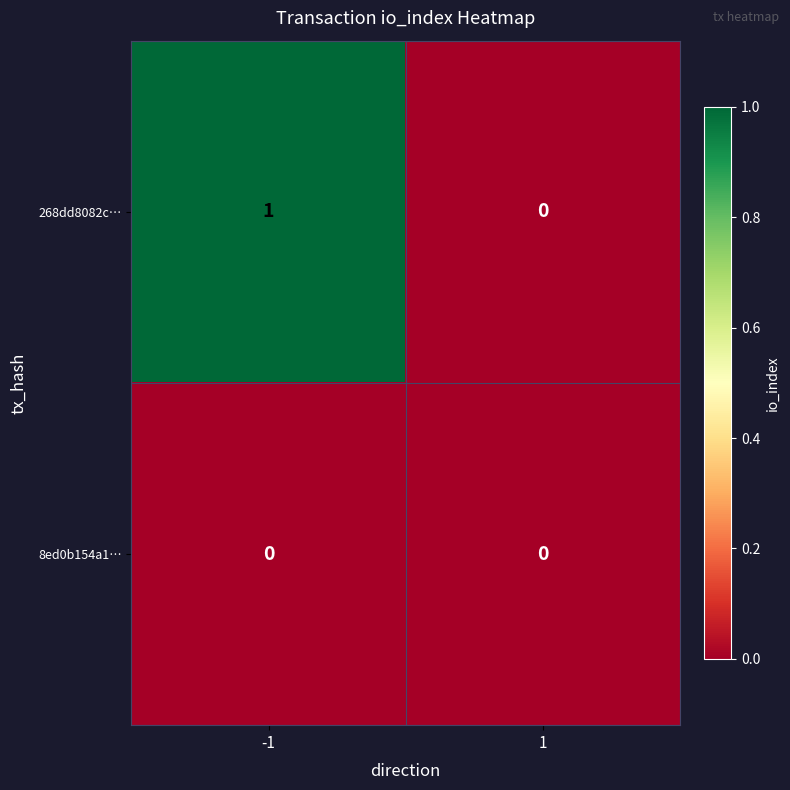

Reading left to right, extract all data points from this chart.

268dd8082c…: 1	0
8ed0b154a1…: 0	0